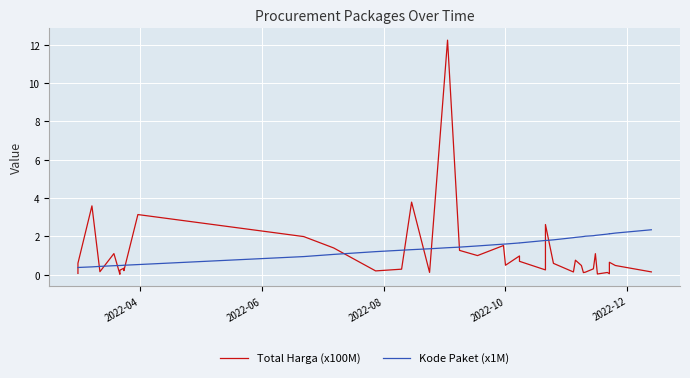

How many times do Kode Paket (x1M) and Total Harga (x100M) cross each other?

12